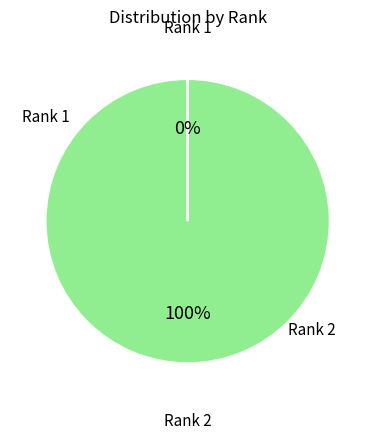

Which slice is the largest?

Rank 2